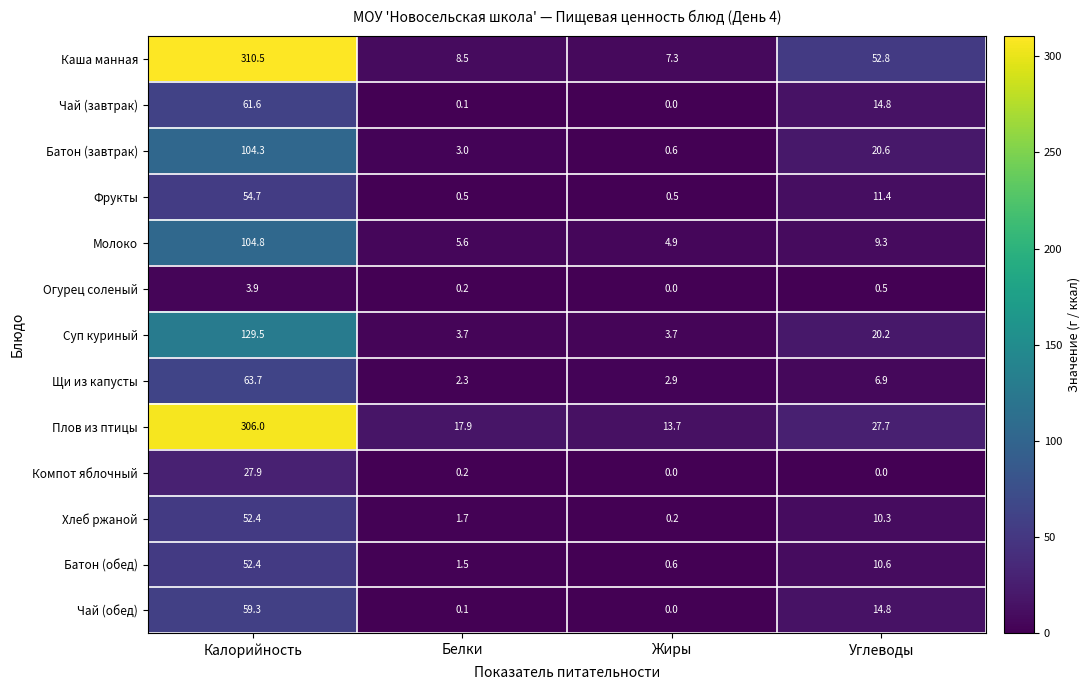

At which label is Хлеб ржаной closest to 26?

Углеводы